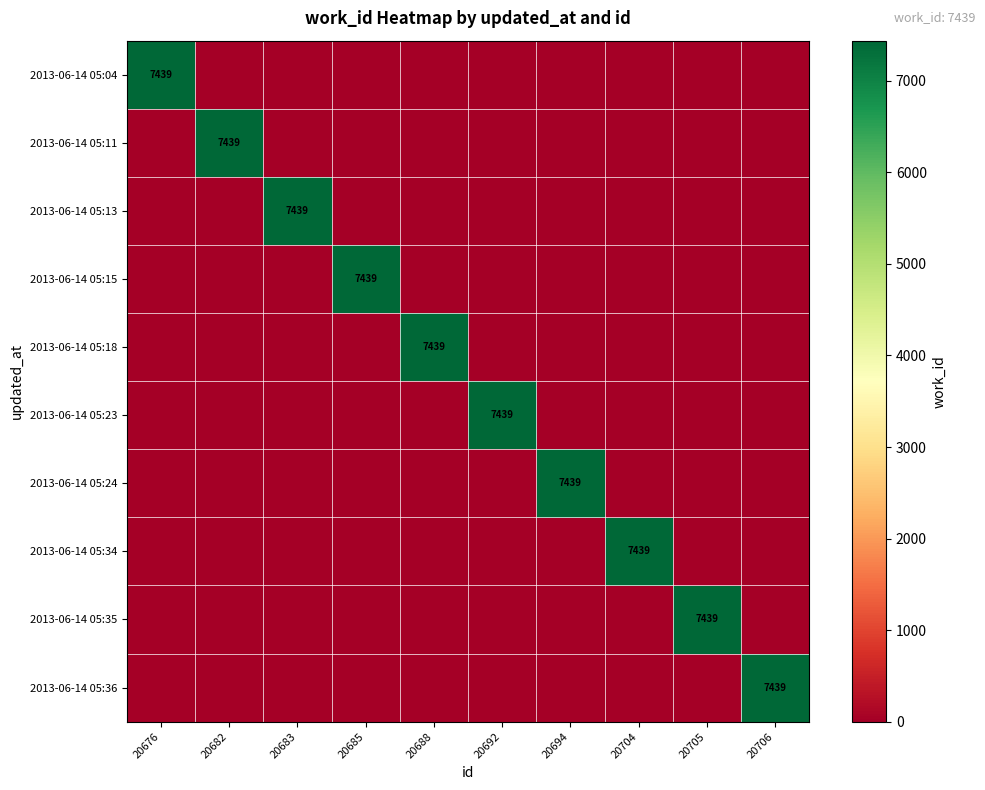

What is the sum of the 2013-06-14 05:34 values at 20705 and 20704?

7439